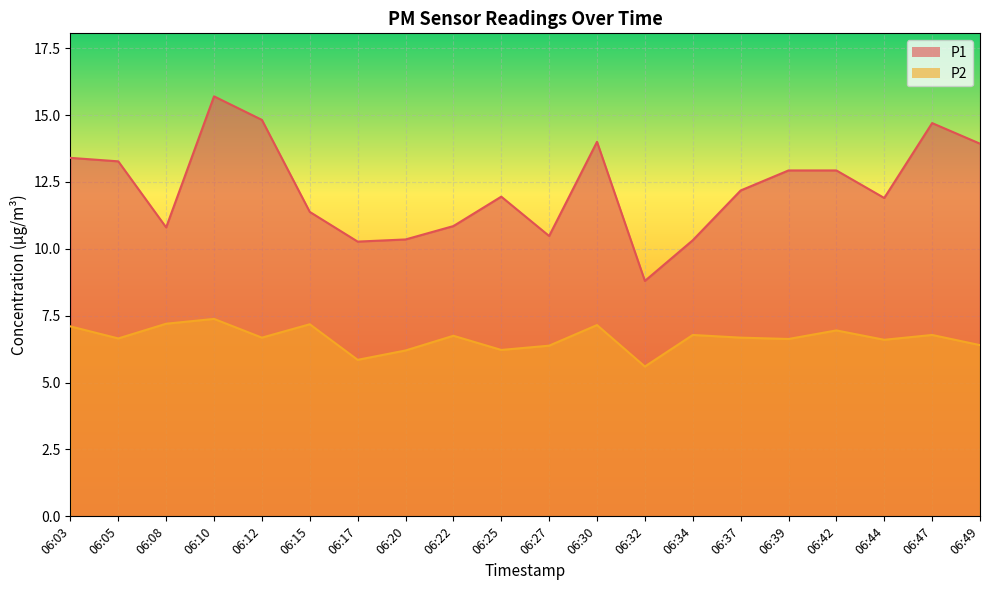

What is the difference between the maximum and minimum values in the P1 series?

6.9